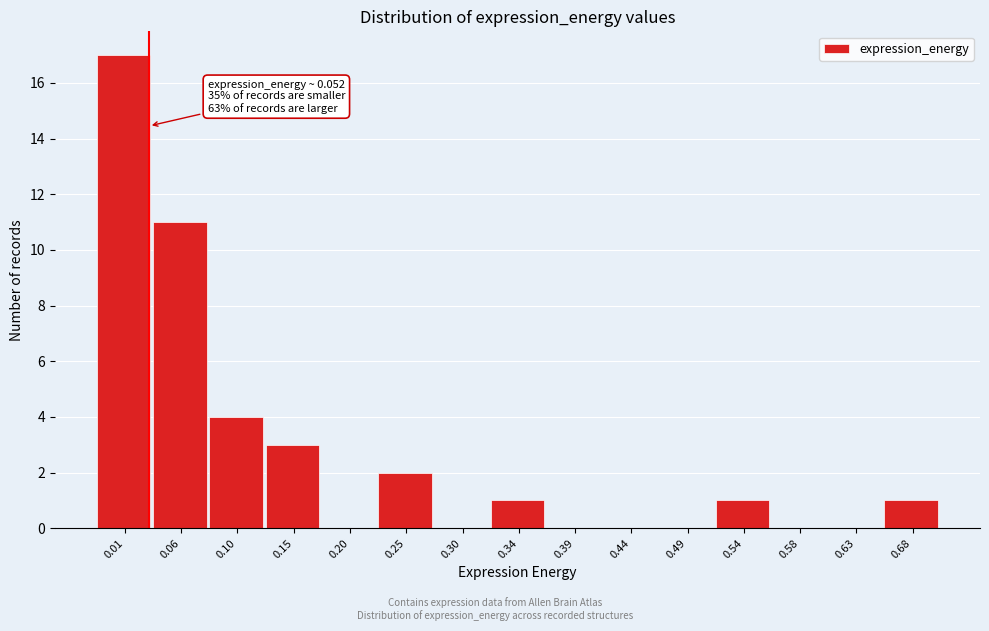

Reading left to right, what are all the values shown in this chart?

0.01=17	0.06=11	0.10=4	0.15=3	0.20=0	0.25=2	0.30=0	0.34=1	0.39=0	0.44=0	0.49=0	0.54=1	0.58=0	0.63=0	0.68=1